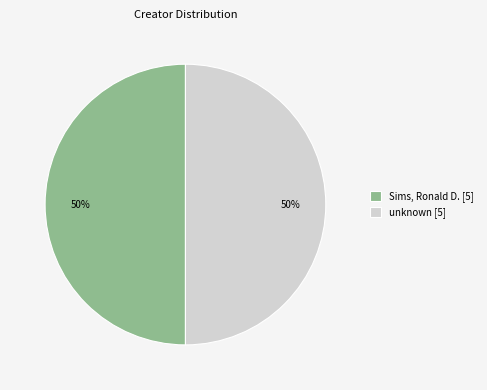

To the nearest percent, what portion does unknown [5] represent?

50%